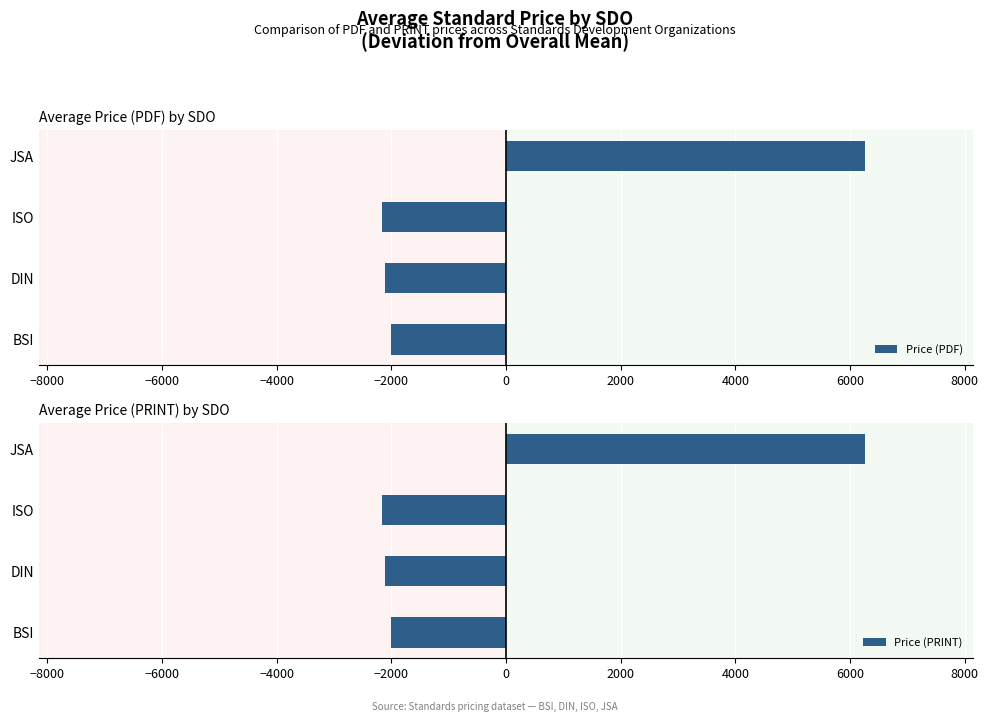

True or false: Price (PDF) has a value of -1194.8 at DIN.

False